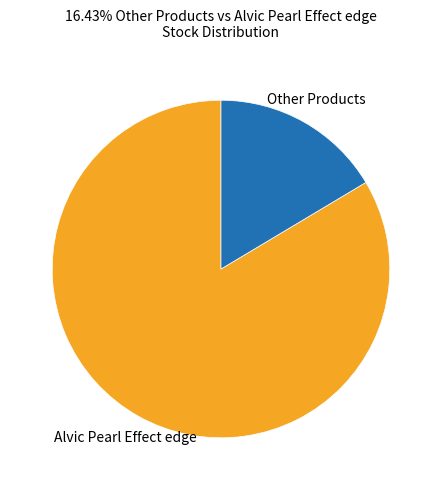

Count the number of slices in the pie.

2